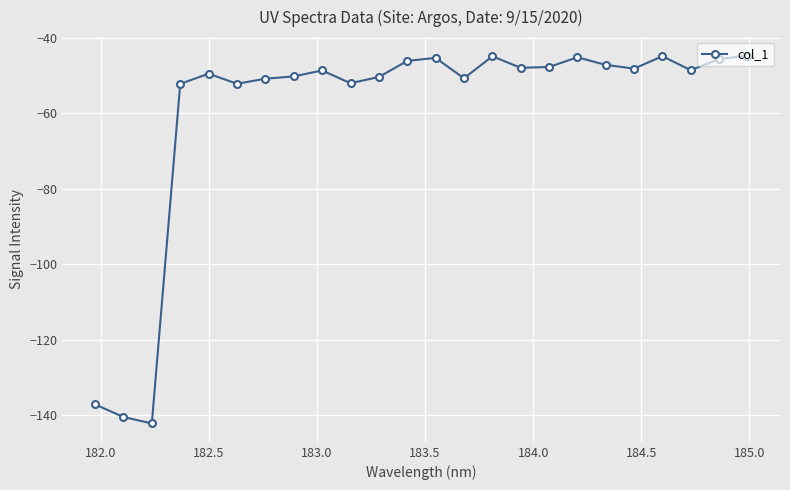

What is the value of the 22nd point from the left?

-48.6